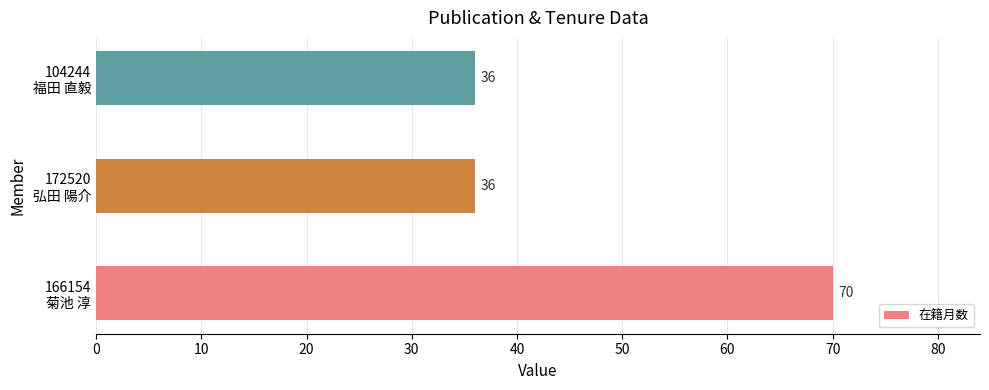

Reading bottom to top, extract all data points from this chart.

70	36	36